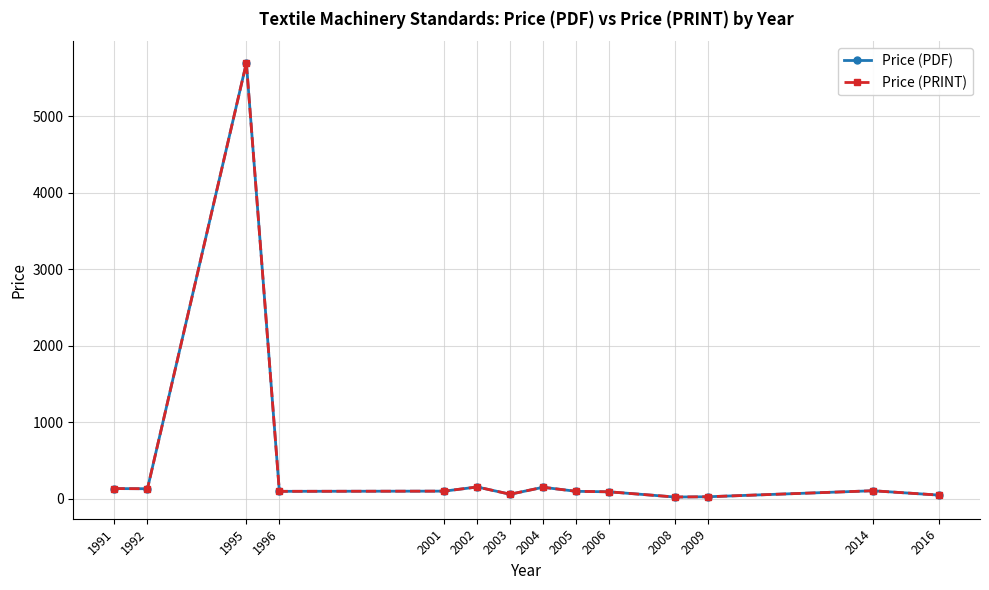

Reading left to right, extract all data points from this chart.

Price (PDF): 134.0	132.0	5700.0	98.0	100.5	155.0	60.1	151.1	98.3	91.9	23.6	27.1	105.8	48.9
Price (PRINT): 134.0	132.0	5700.0	98.0	100.5	155.0	60.1	151.1	98.3	91.9	23.6	27.1	105.8	48.9